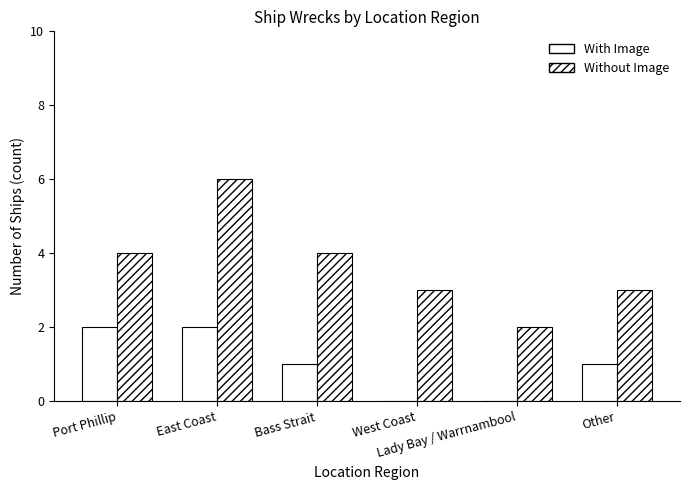

Where is With Image nearest to the value 1?

Bass Strait